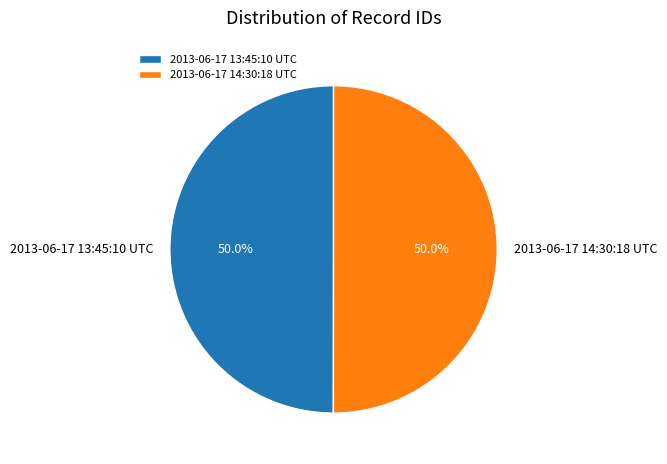

What is the ratio of the value at 2013-06-17 13:45:10 UTC to the value at 2013-06-17 14:30:18 UTC?

1.0